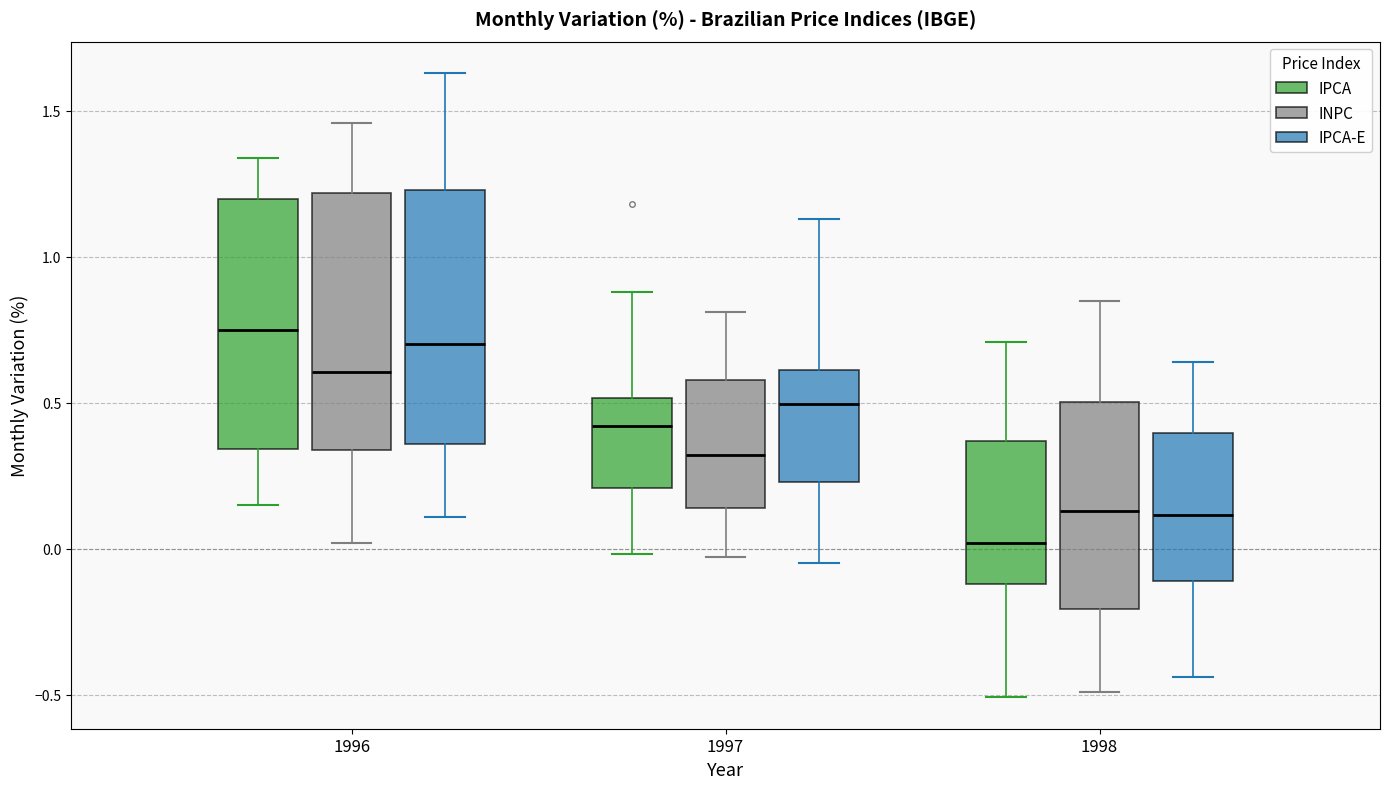

Where does the median line of the box for 1998 (INPC) sit on the y-axis? The values are not printed on the chart, so give them approximately, as read against the axis.

0.15